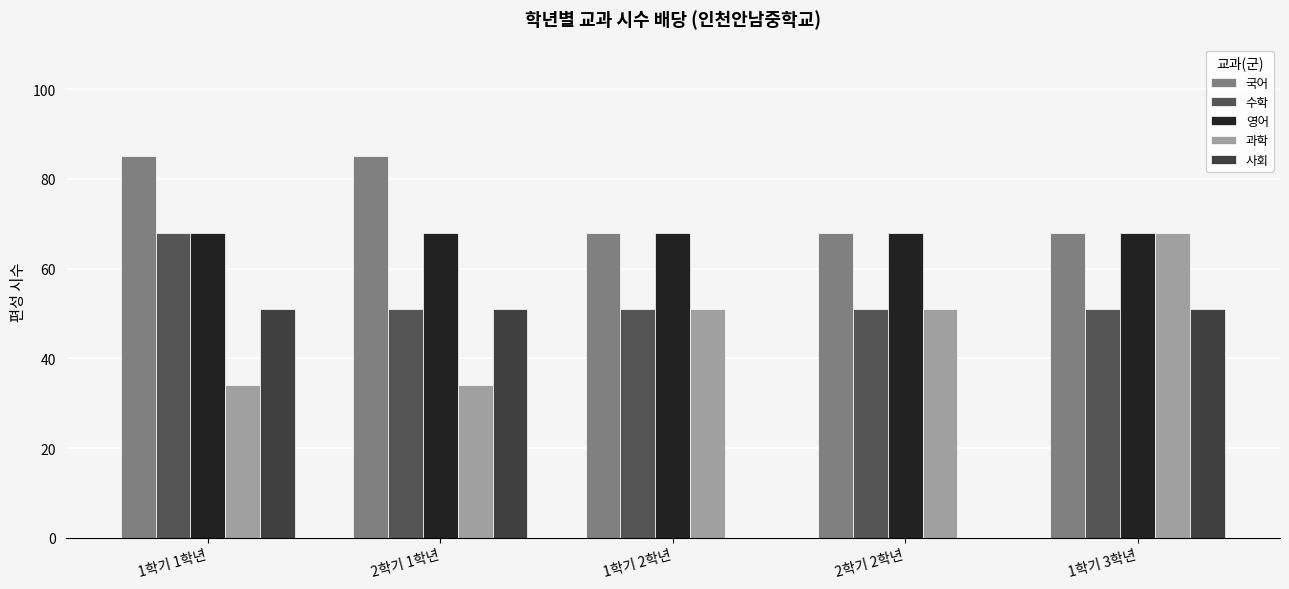

Are the bars horizontal?

No